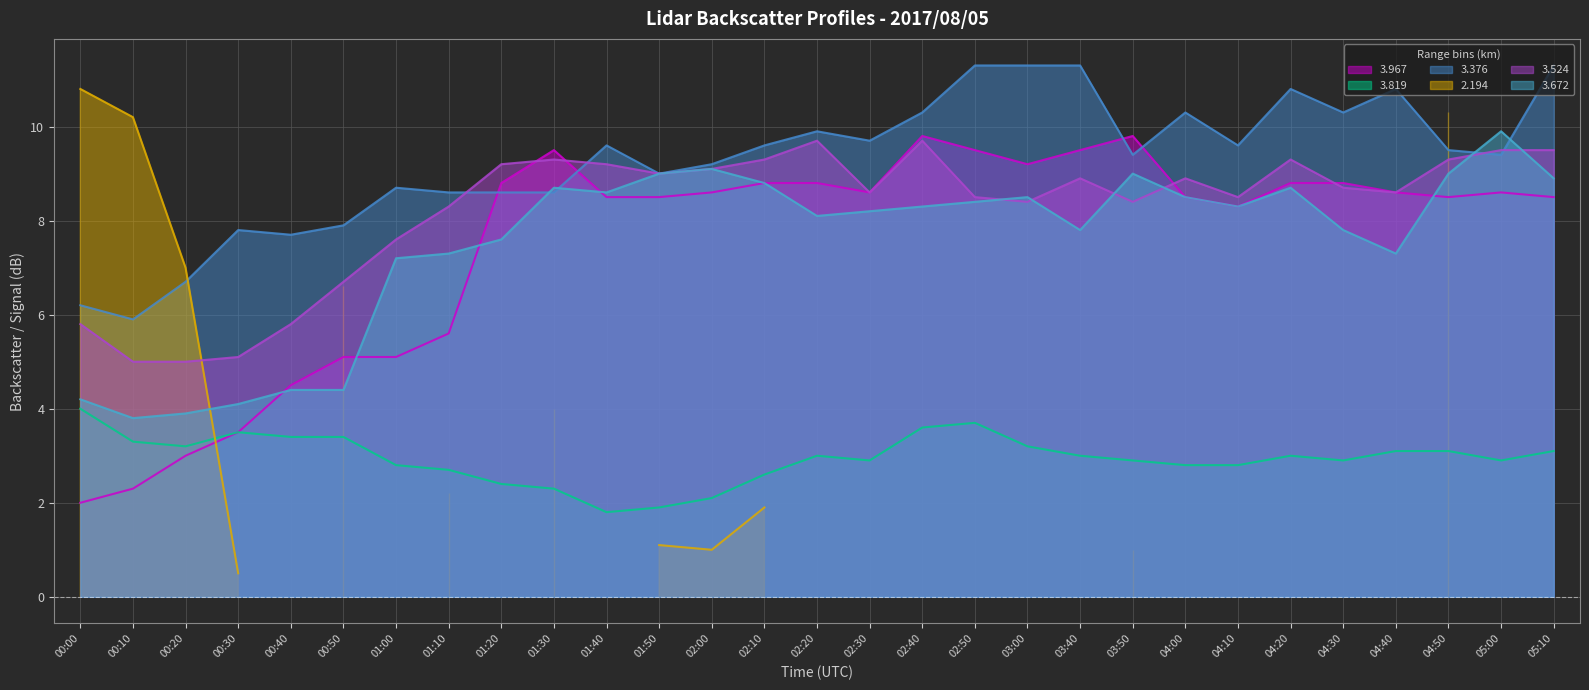

What is the lowest value of the 3.967 series?

2.0